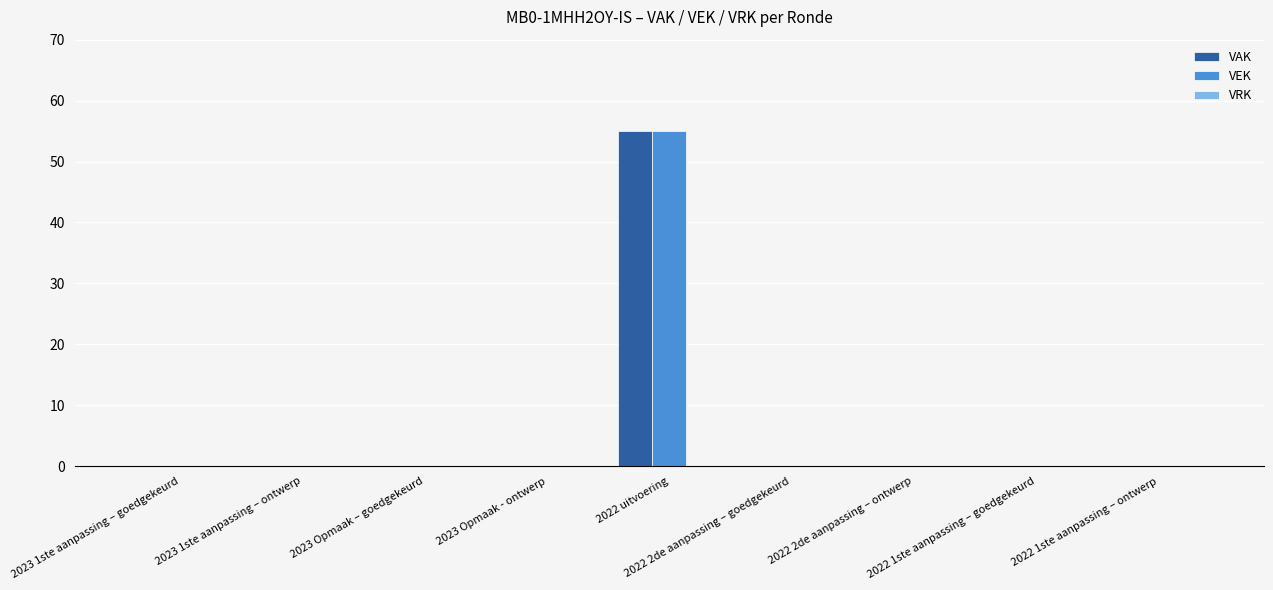

At which category does the chart reach its peak across all series?

2022 uitvoering